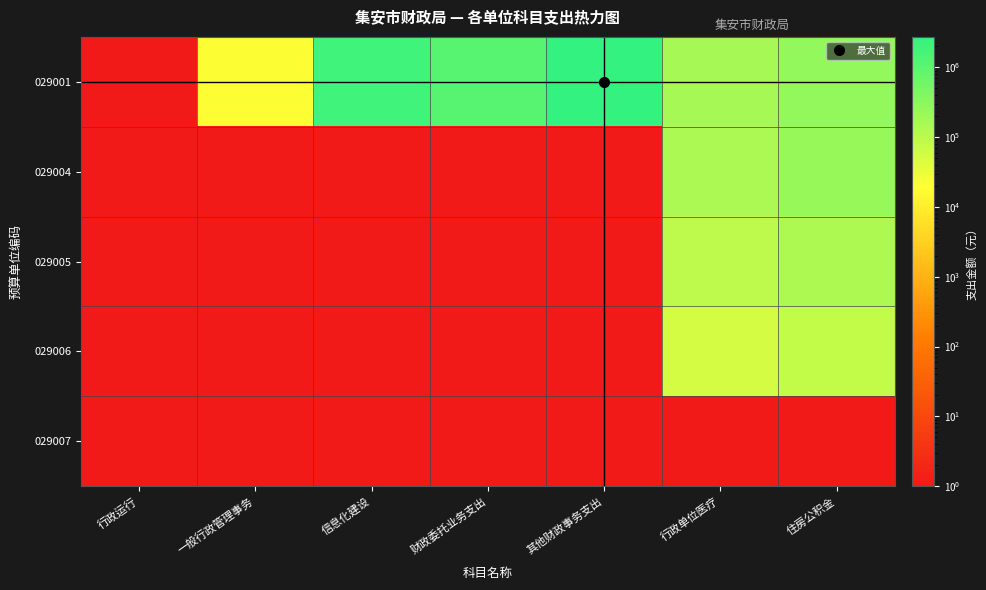

Which series has the largest range (max minus min)?

029001